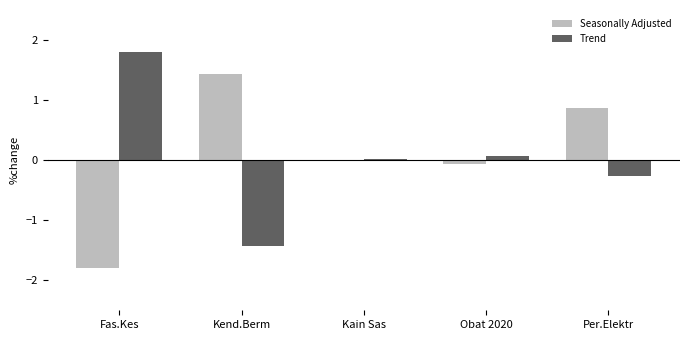

What is the sum of all Seasonally Adjusted values?

0.4